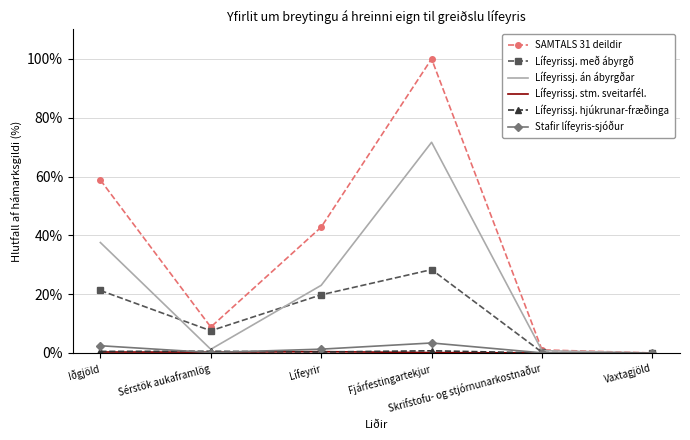

Which series has the largest total across all categories?

SAMTALS 31 deildir